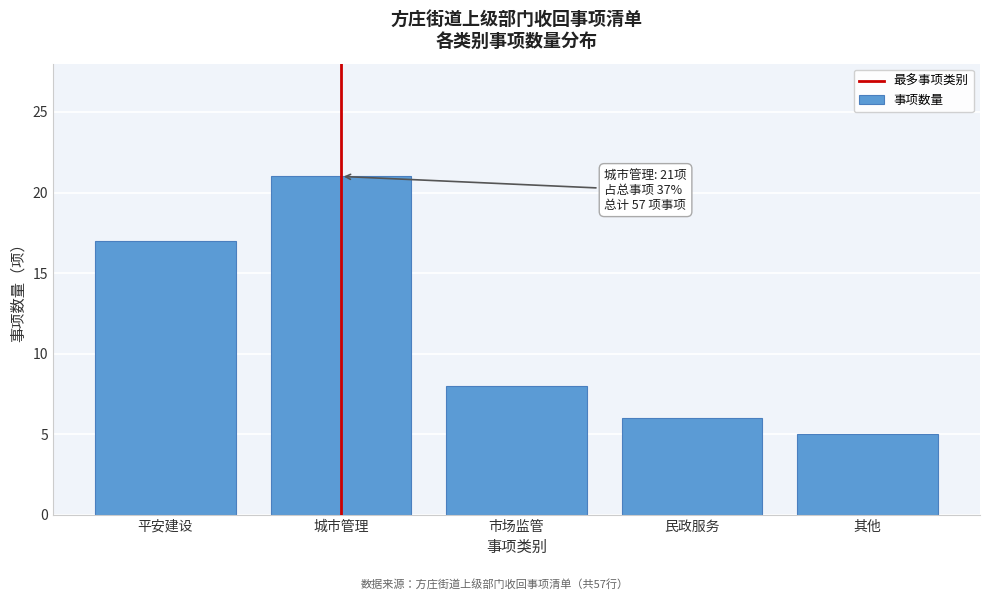

Reading left to right, extract all data points from this chart.

17	21	8	6	5